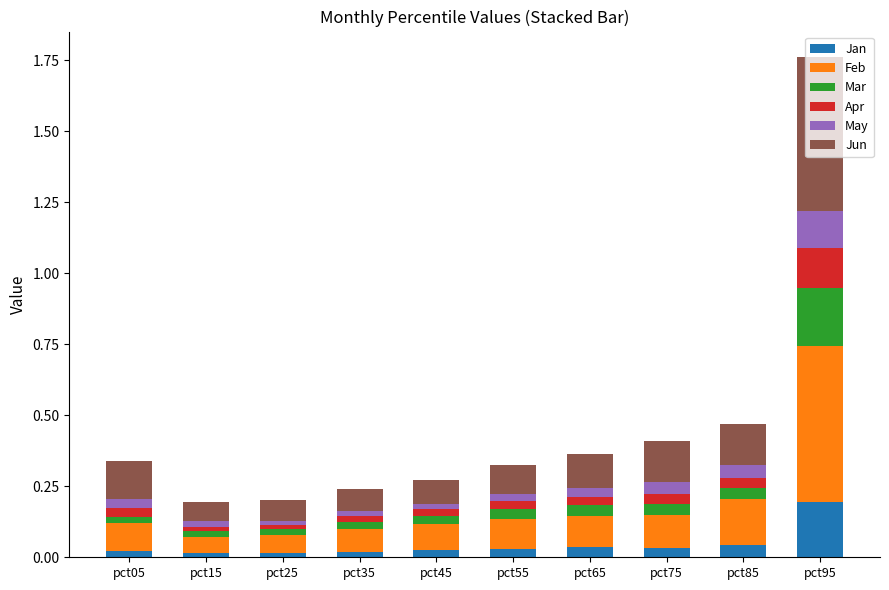

What is the total value across all series at pct95?

1.8